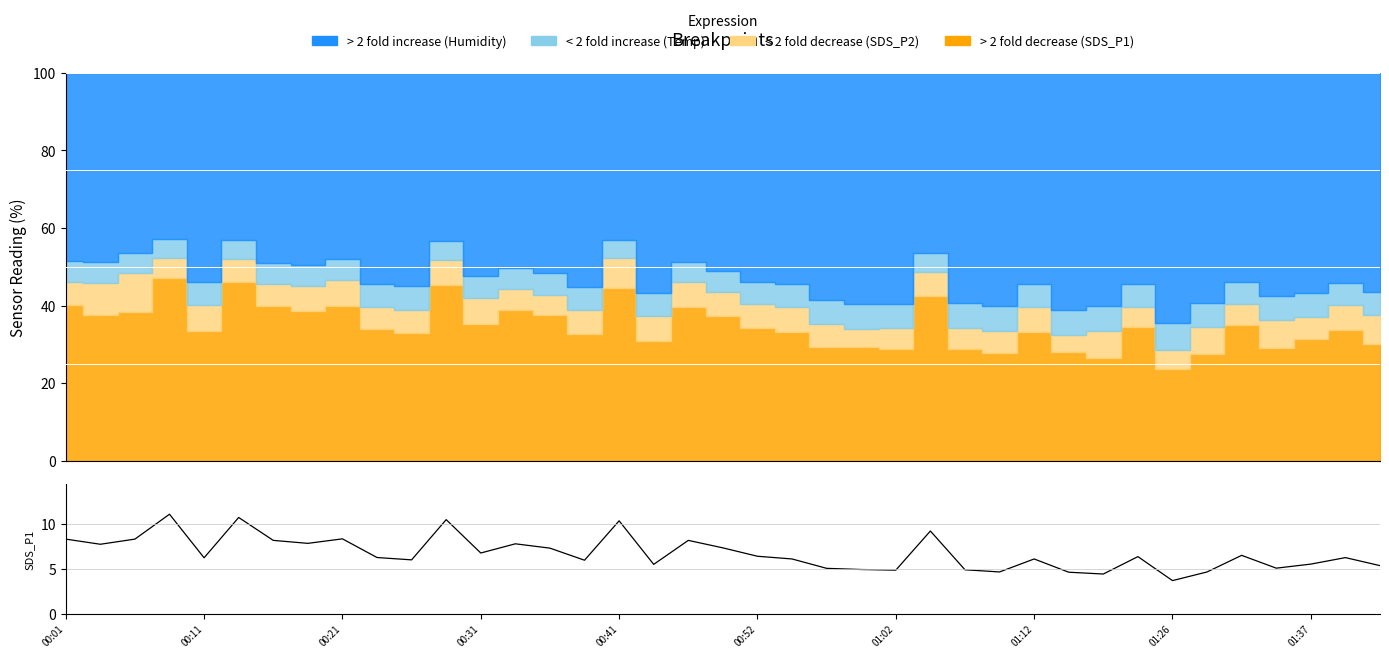

True or false: the data shows 12.2 at 00:01.

False